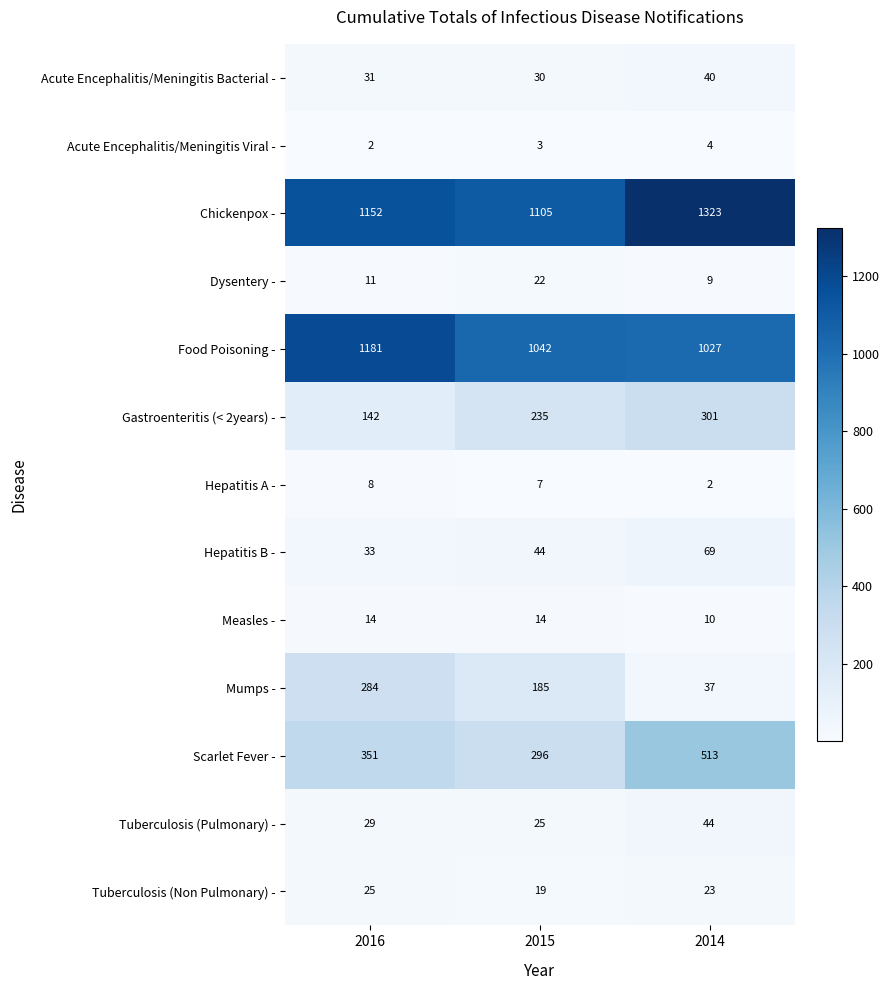

Read the Food Poisoning - value at 2014, to the nearest 5.

1025